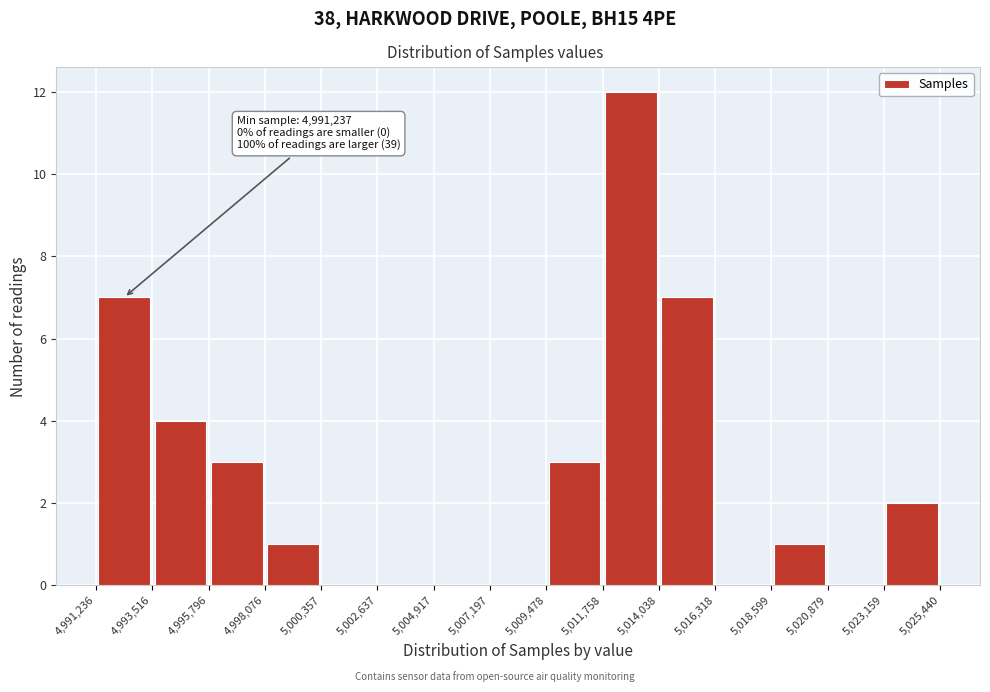

Over which range of the x-axis is the bar tallest?

5,011,758 to 5,014,038